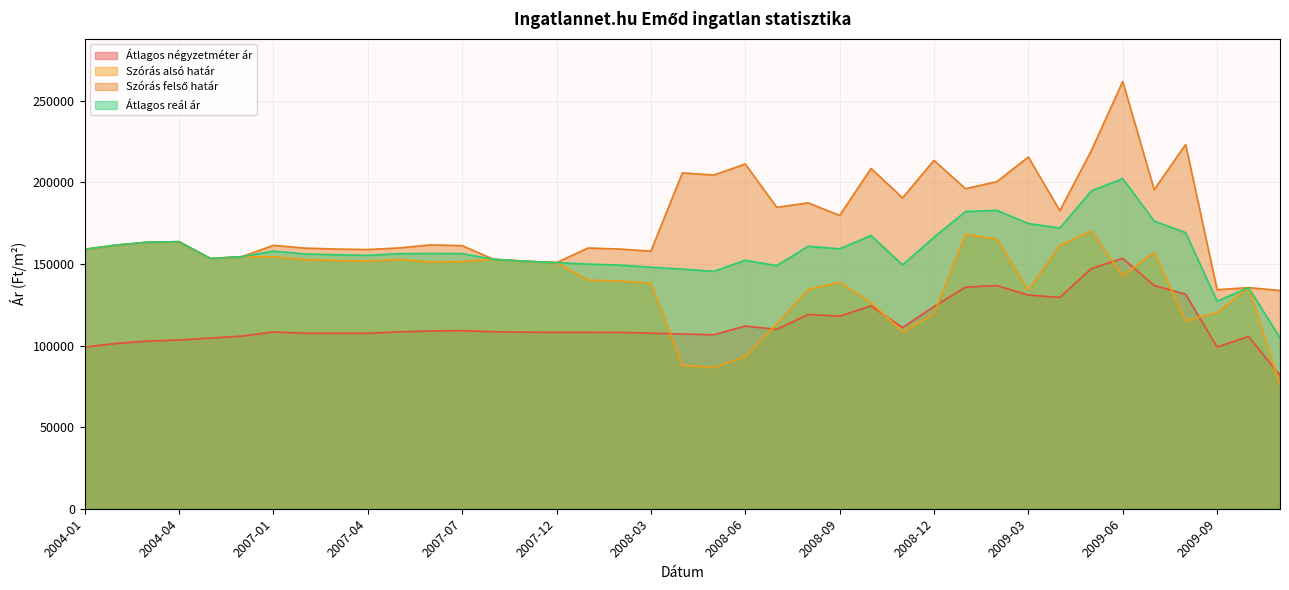

Which series changed the most between 2007-07 and 2009-06?

Szórás felső határ